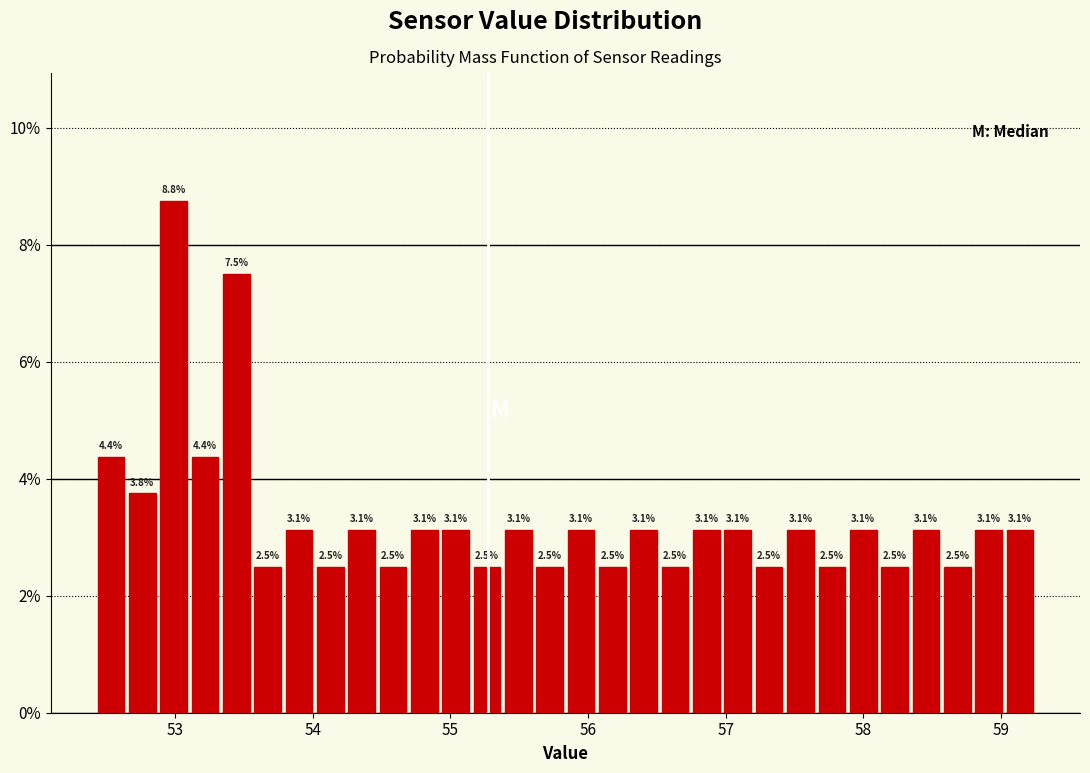

Around what value on the x-axis is the tallest bar? Give the approximate position of its centre, as read against the axis.

53.0